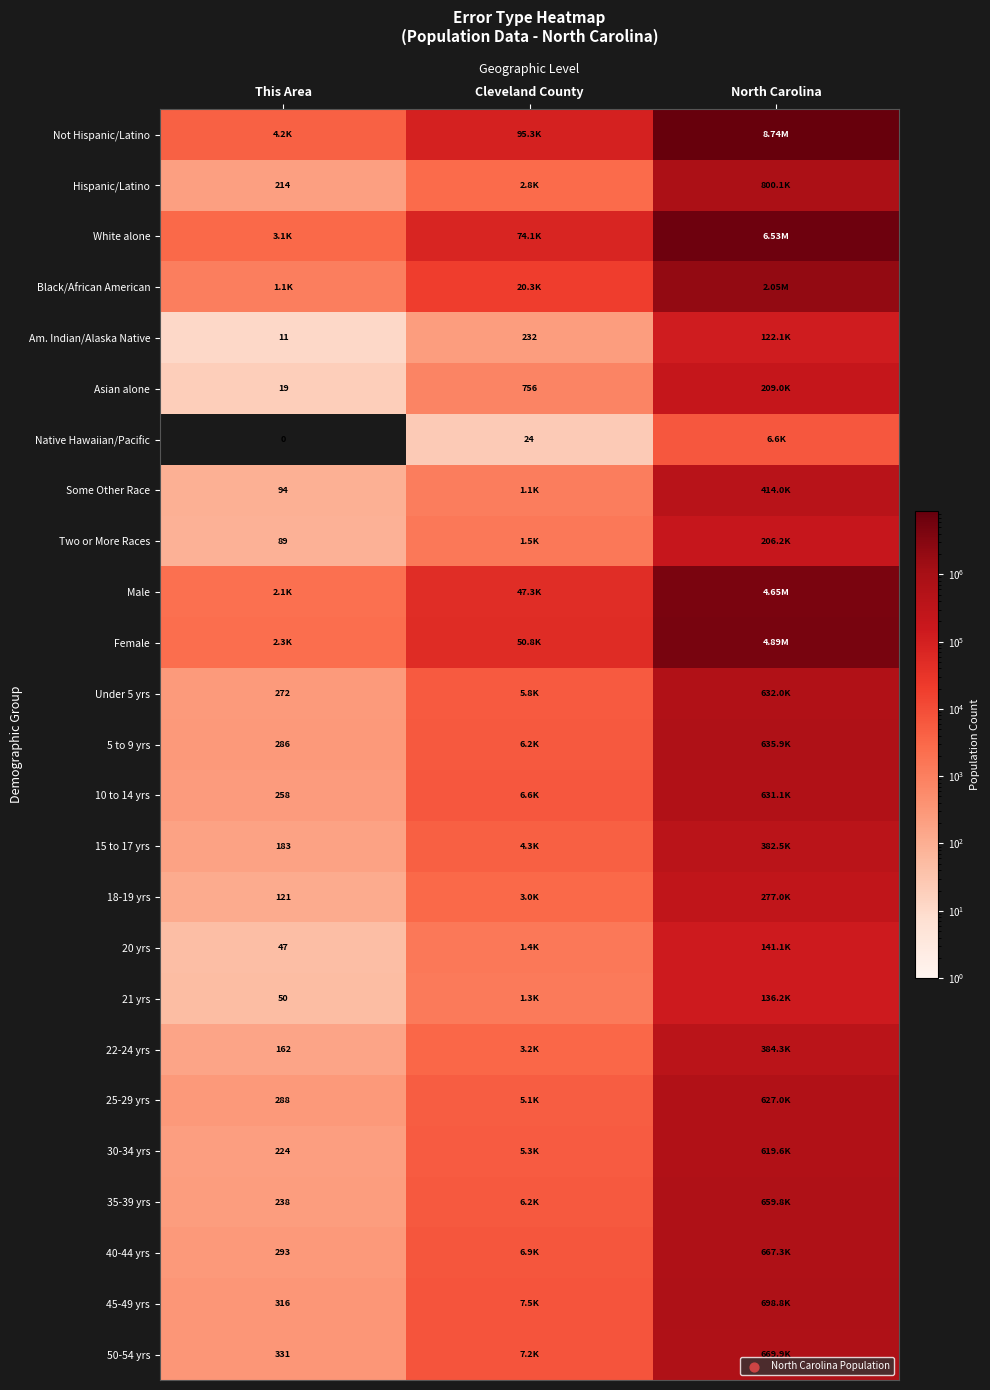

At which label does Female reach its minimum?

This Area